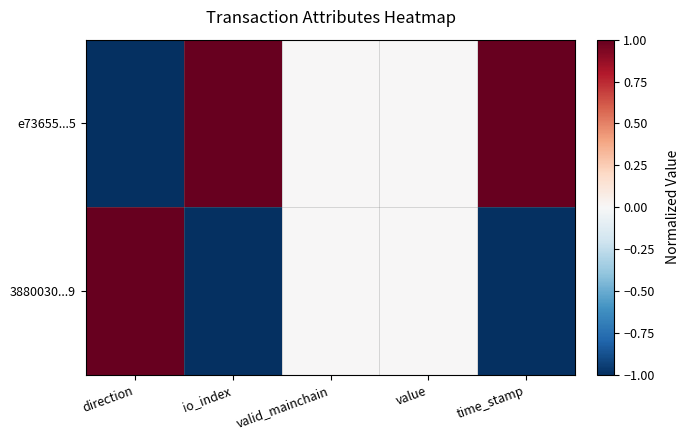

What is the minimum value shown in the chart?

-1.0